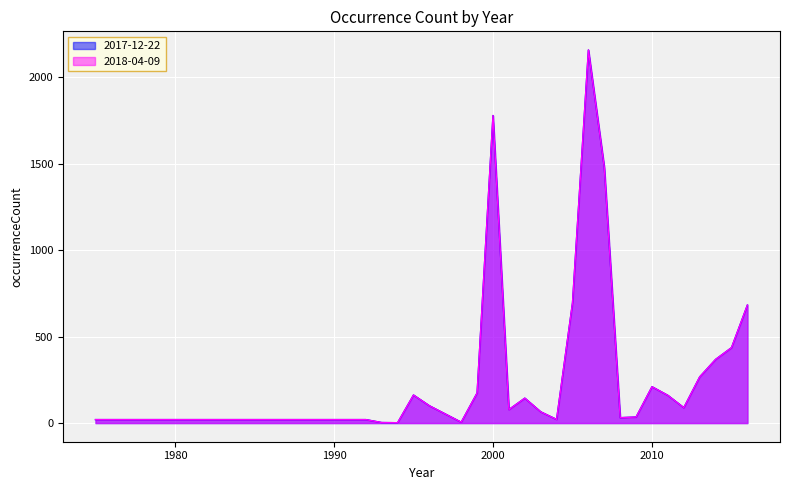

At which label does 2018-04-09 first exceed 144?

1995